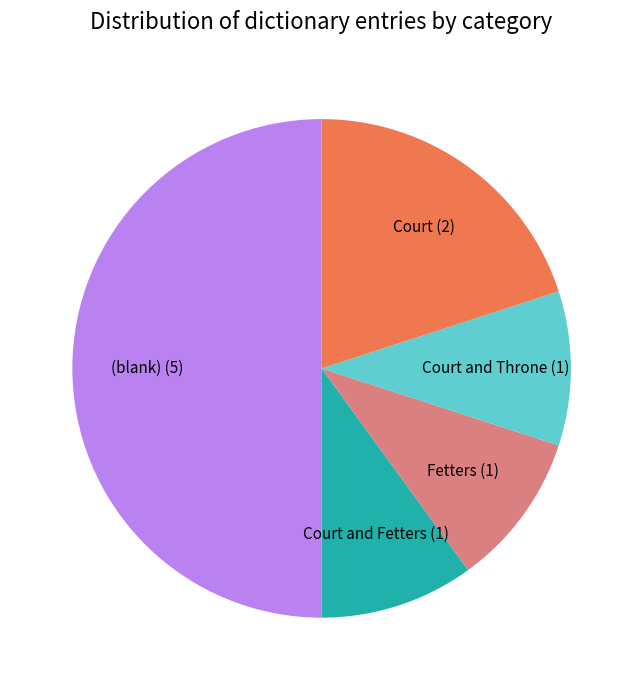

Does Fetters represent more than half of the total?

No